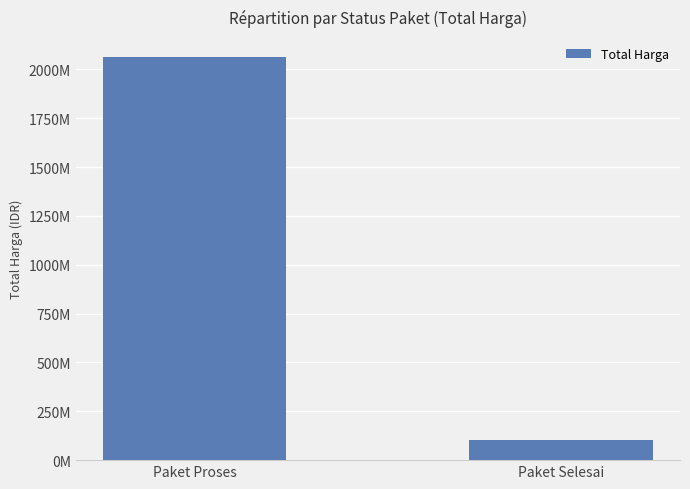

Are the bars grouped side by side (vs. stacked)?

No